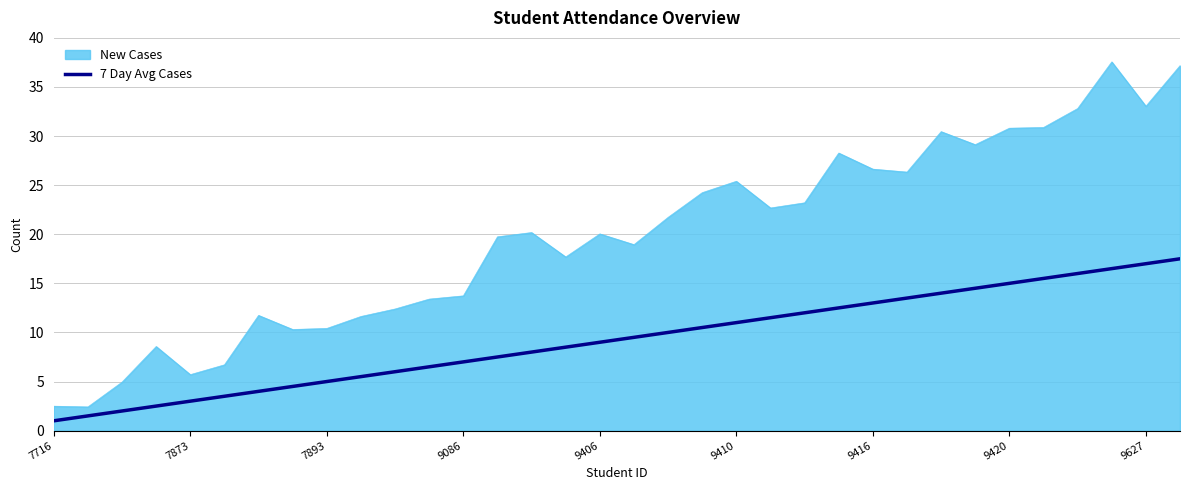

What is the difference between the maximum and minimum values in the 7 Day Avg Cases series?

16.5